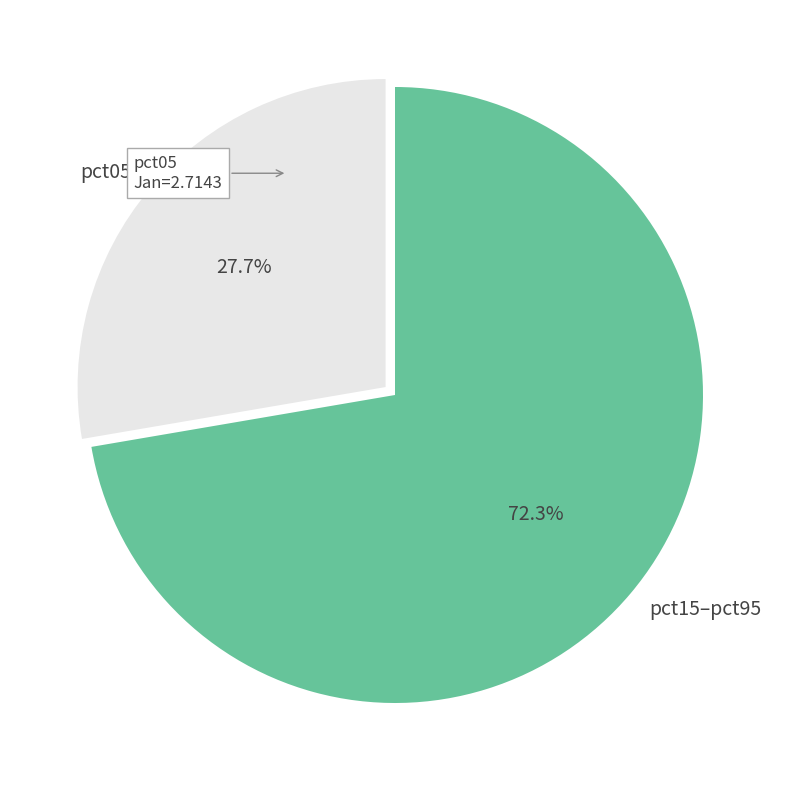

What portion of the pie excludes pct15–pct95?

27.7%